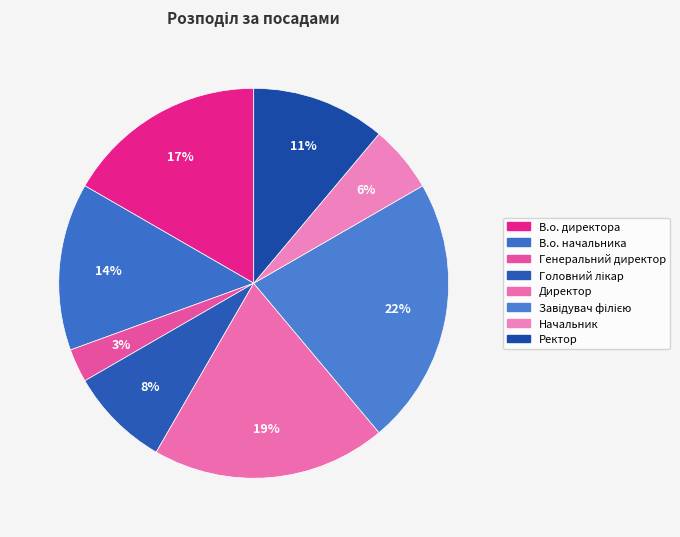

Which slice is the smallest?

Генеральний директор